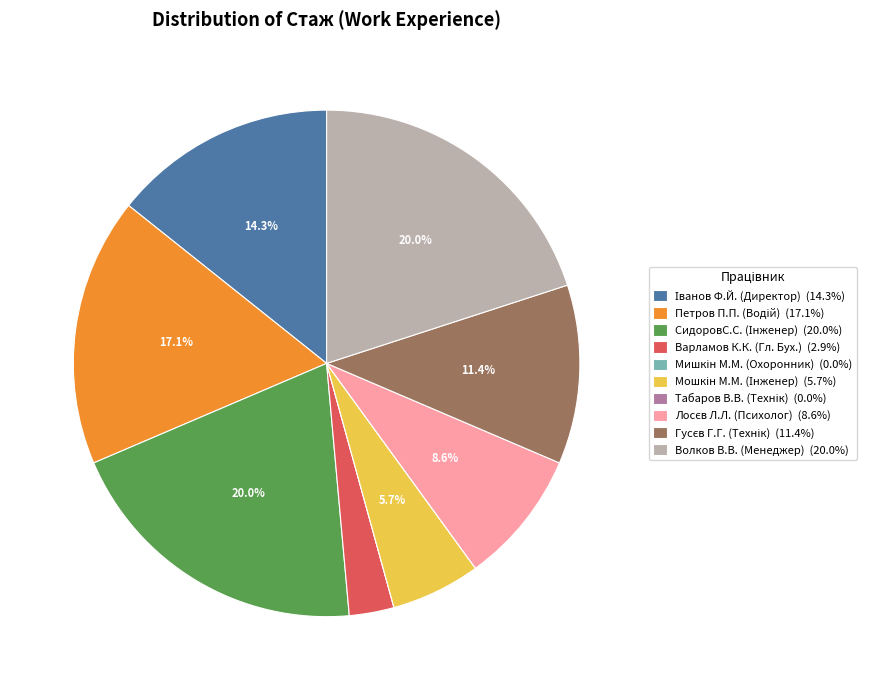

To the nearest percent, what is the difference between the largest and smallest slice percentages?

20%